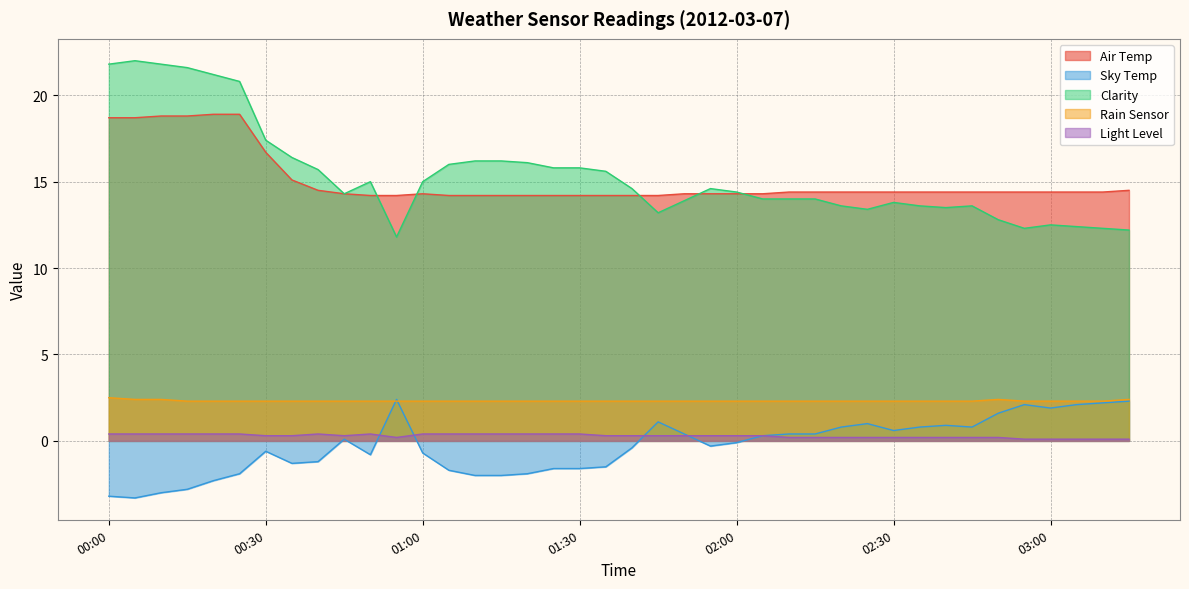

True or false: Light Level and Rain Sensor cross at least once.

False